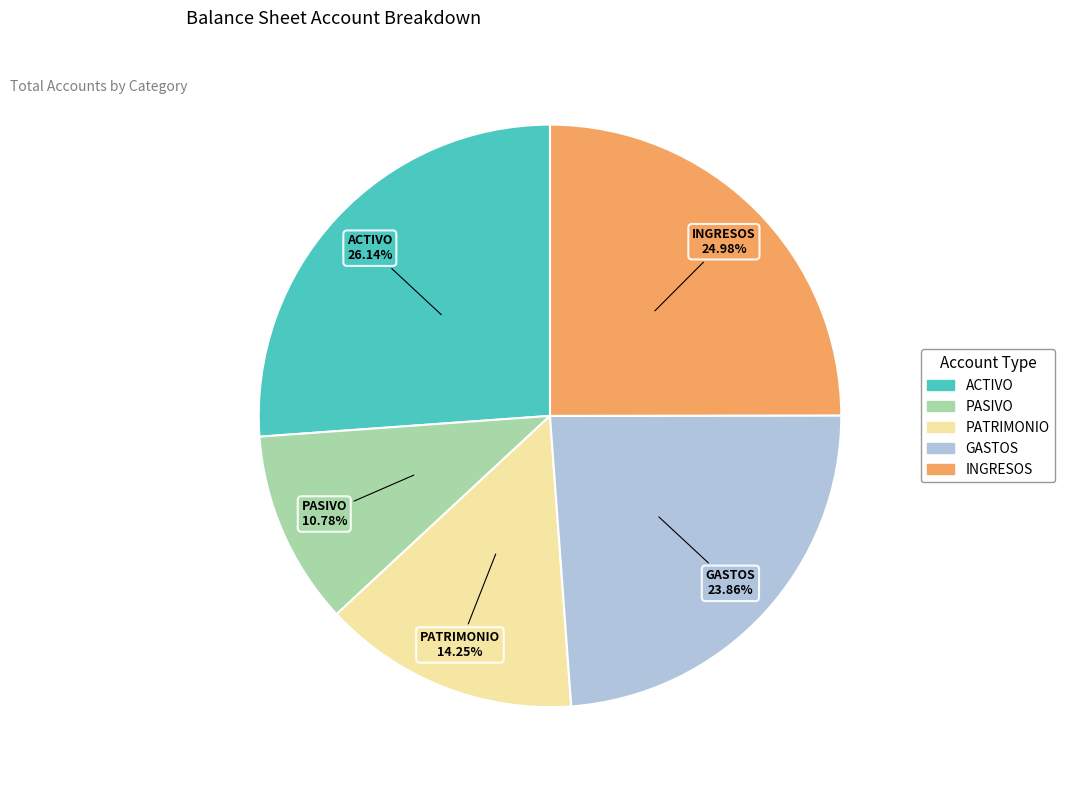

Does any single category account for the majority?

No